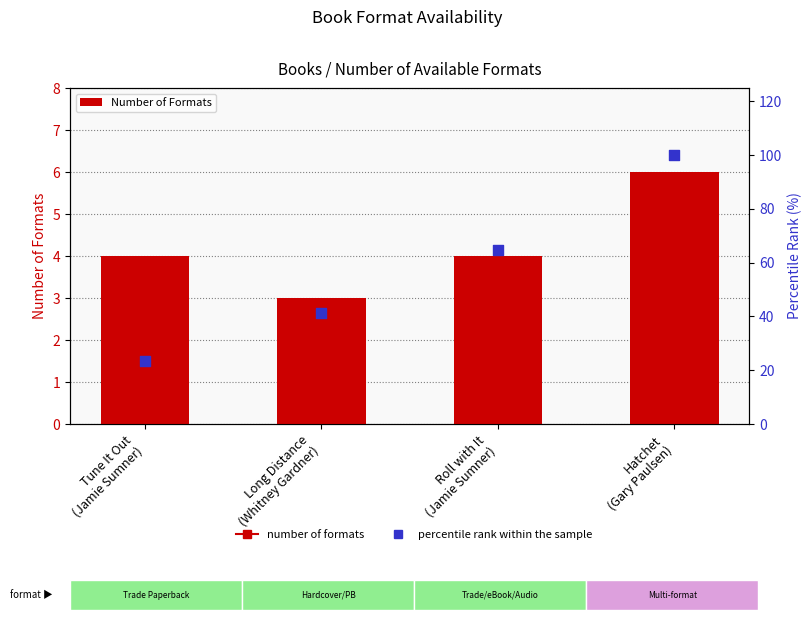

At which category is the sum across all series the highest?

Hatchet
(Gary Paulsen)